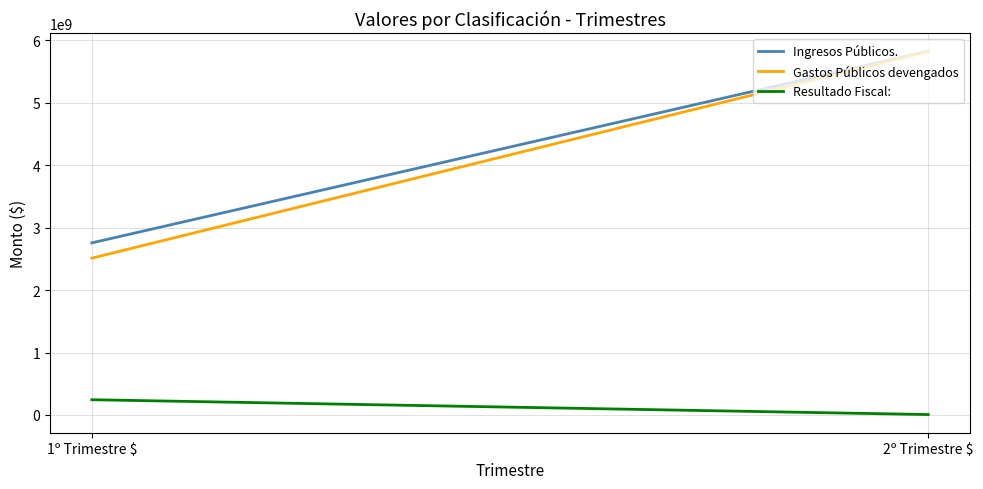

At which category is the sum across all series the highest?

2º Trimestre $